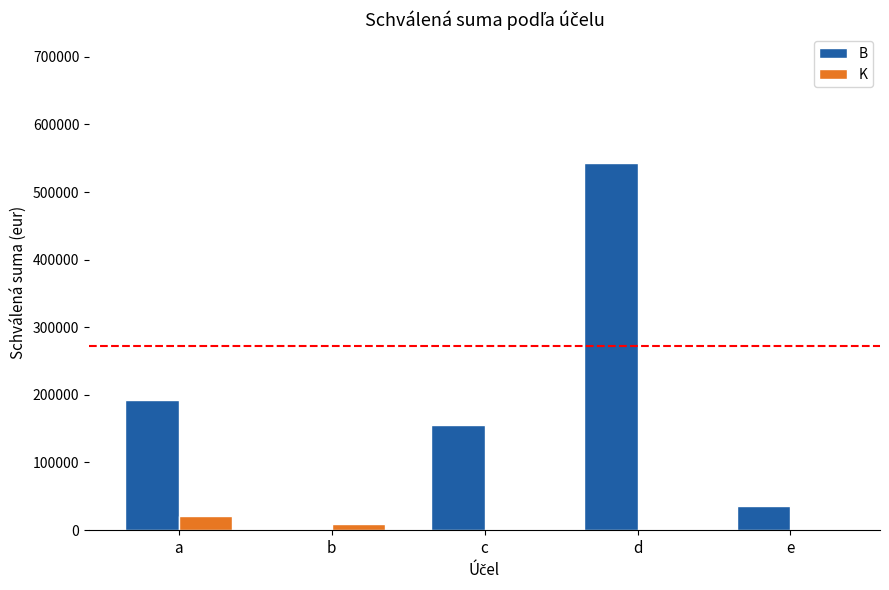

The value of K at d is 0. True or false?

True